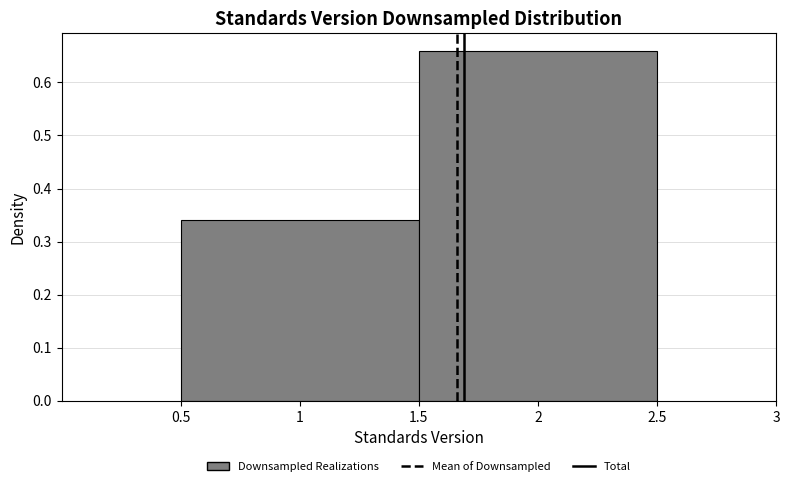

Reading left to right, transcribe this chart: for each bar, give the range it covers on the x-axis and its height. The values are not printed on the chart, so give them approximately, as read against the axis.

0.5 to 1.5: 0.34
1.5 to 2.5: 0.66